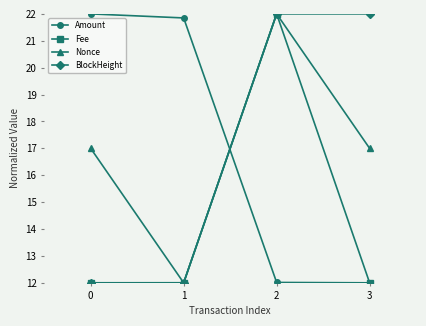

Where is the first local maximum for Nonce?

2